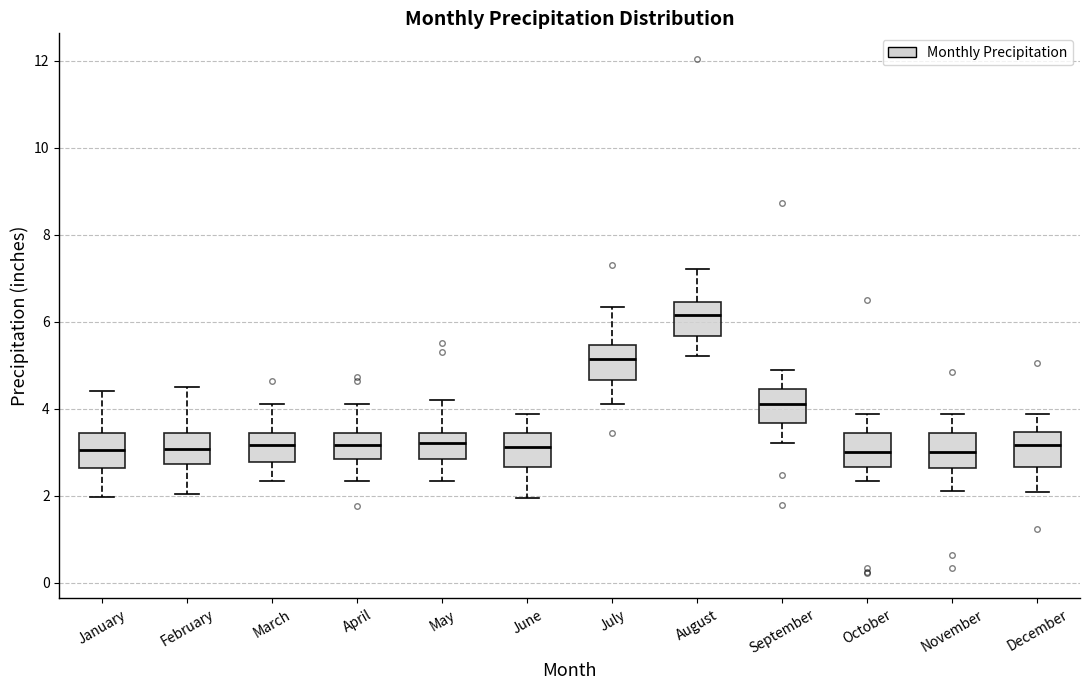

Which box has the highest median line?

August